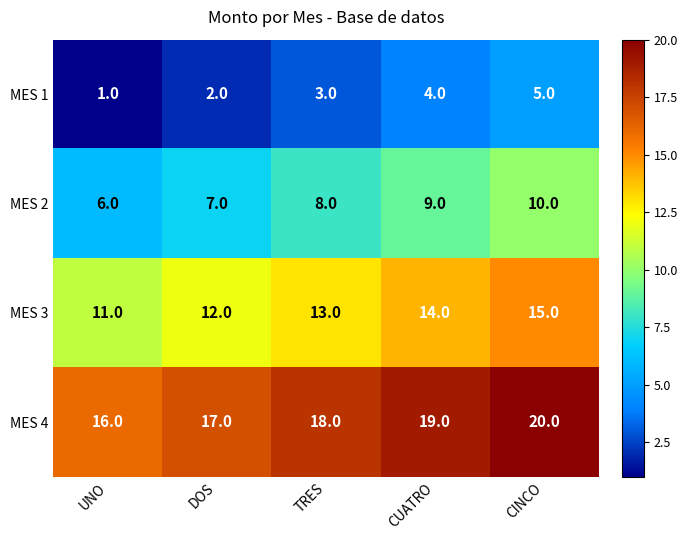

The MES 4 series shows 18 at TRES. True or false?

True